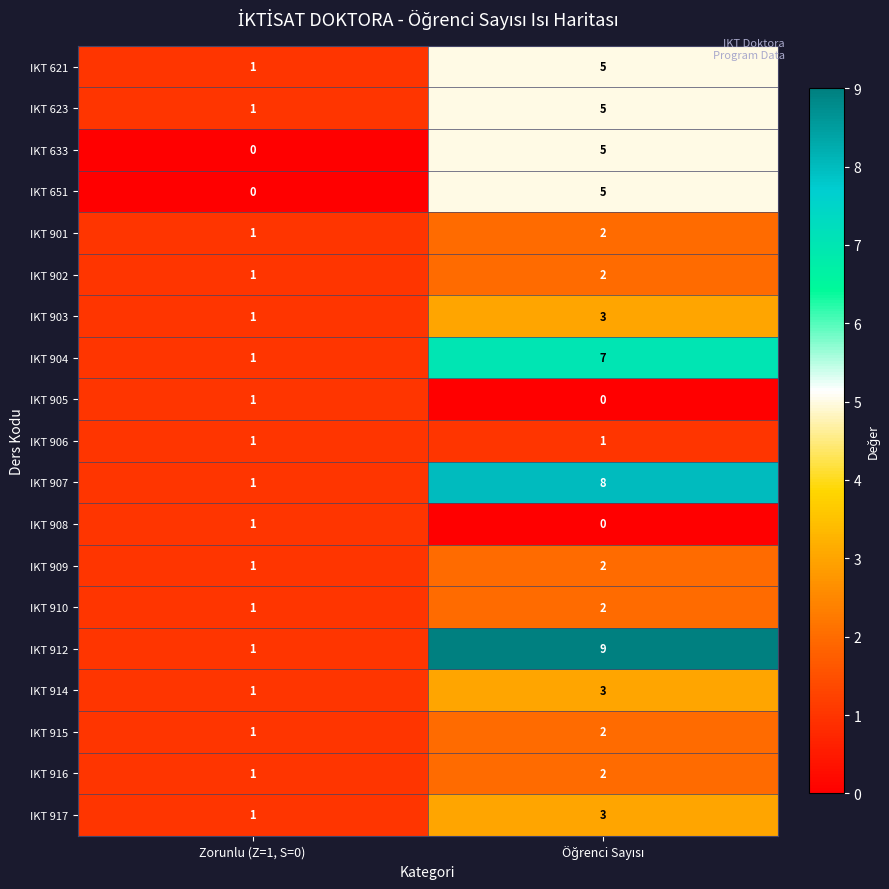

Where is IKT 903 nearest to the value 2?

Zorunlu (Z=1, S=0)